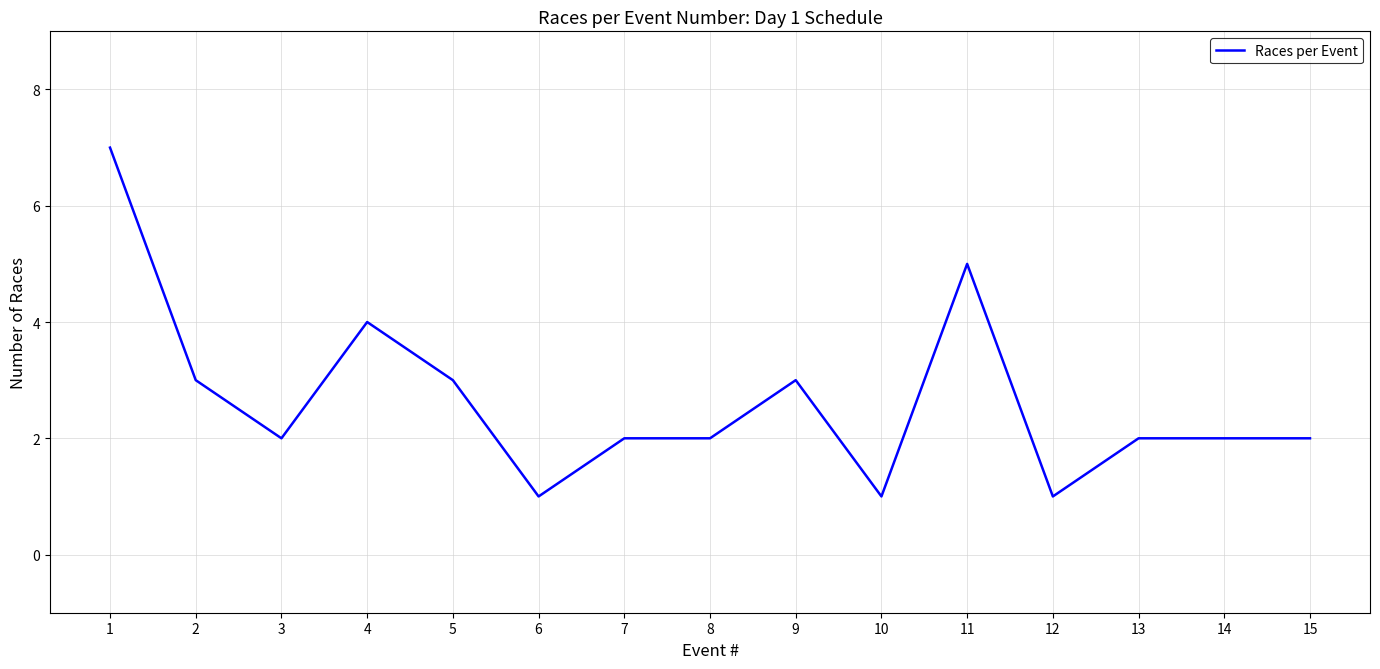

Approximately how many times larger is the value at 10 compared to 3?

0.5